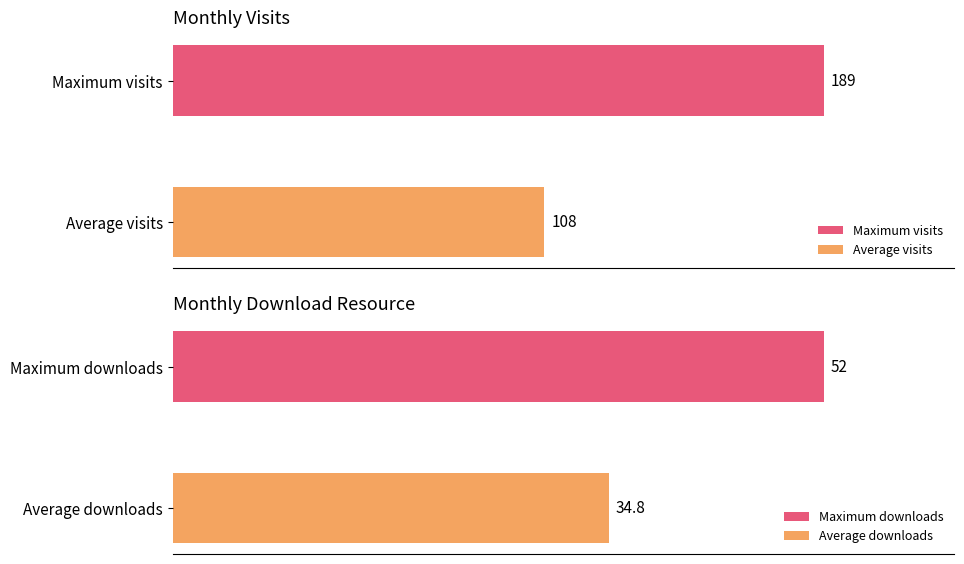

True or false: monthly_visit has a value of 46 at 2024-05.

False